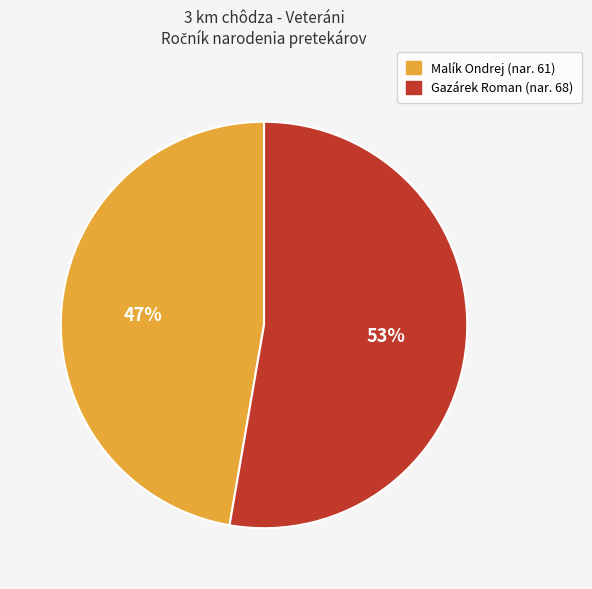

How many segments does this pie chart have?

2